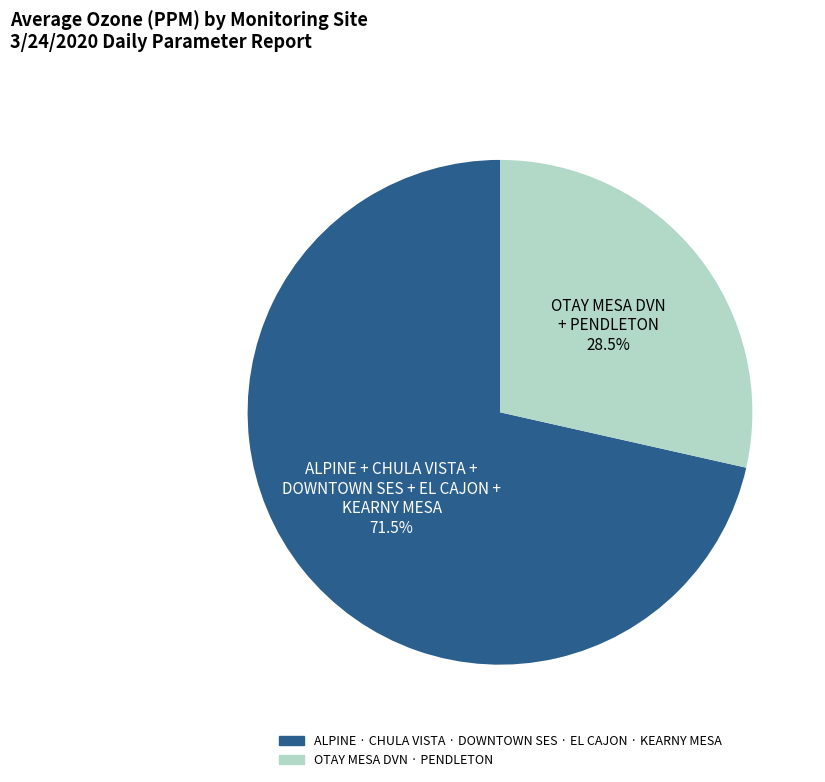

Is there a majority slice in this chart?

Yes